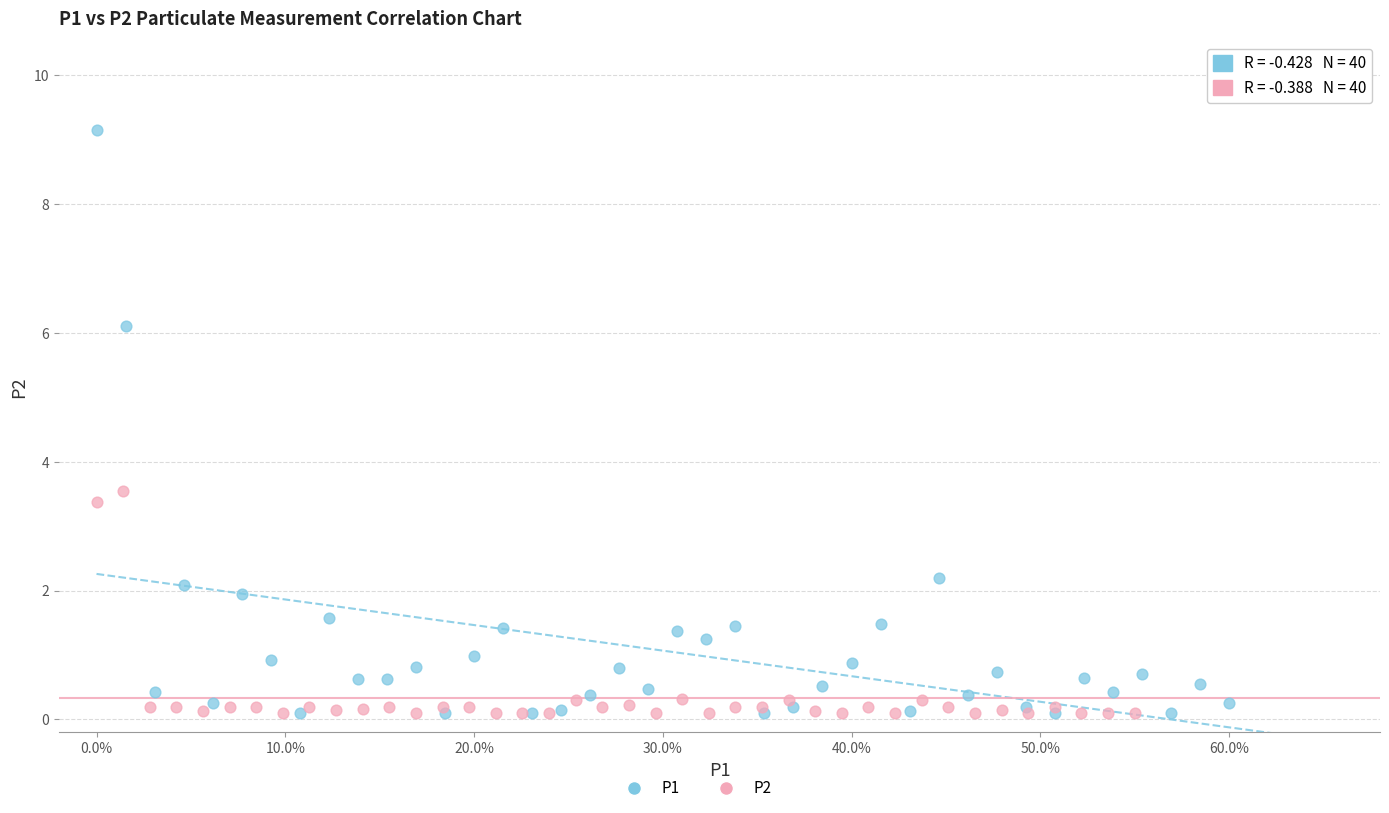

Which series contains the highest Y value?

P1